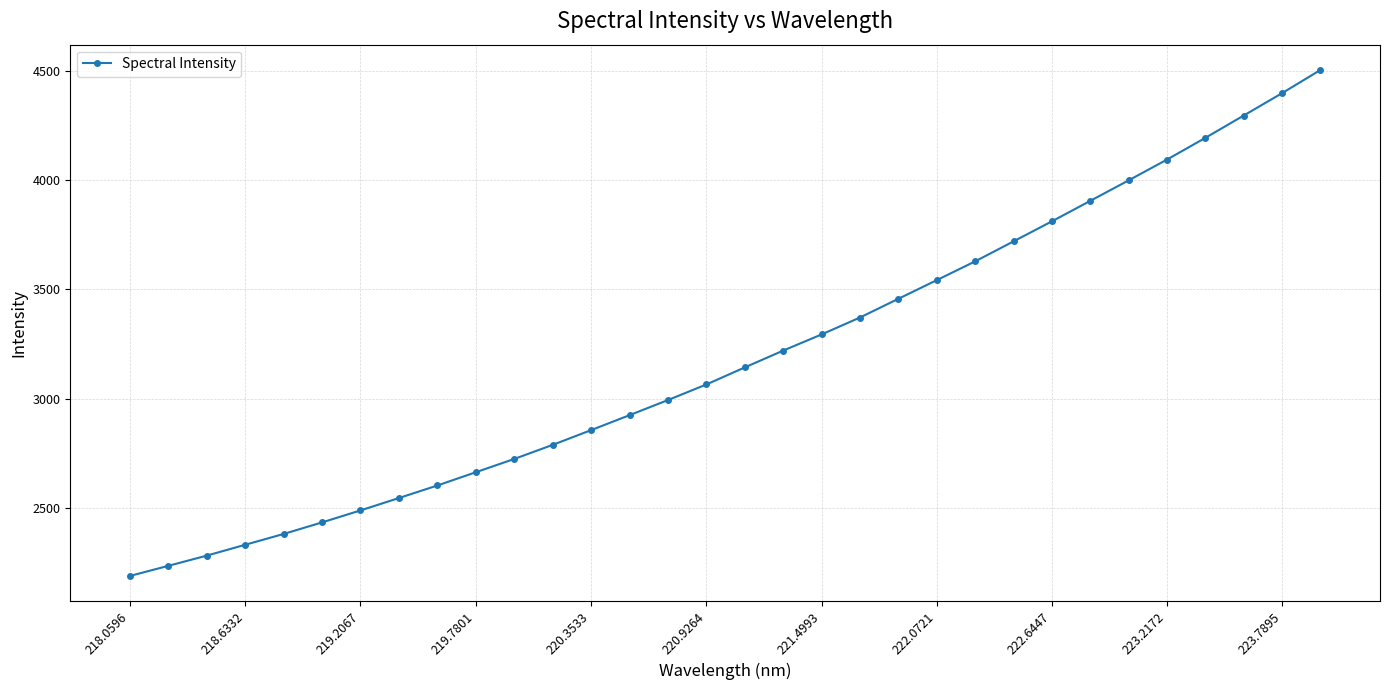

What is the difference between the maximum and minimum values?

2319.8